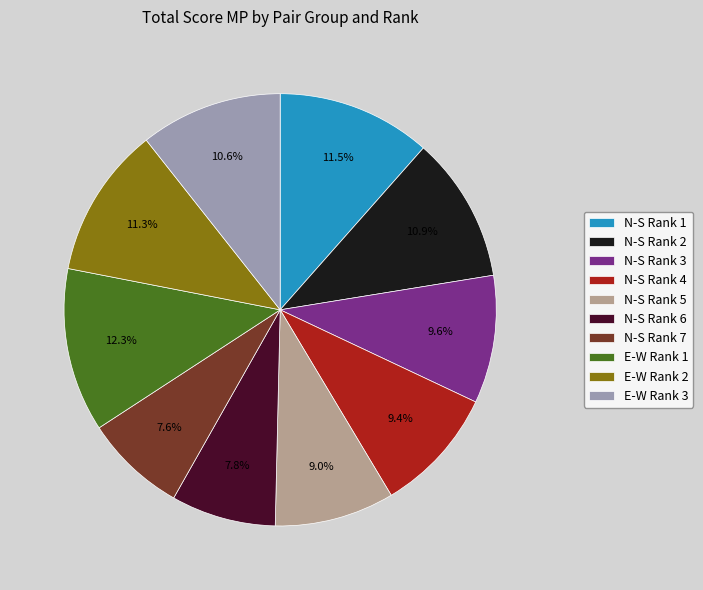

Approximately how many times larger is the value at E-W Rank 2 compared to E-W Rank 1?

0.9